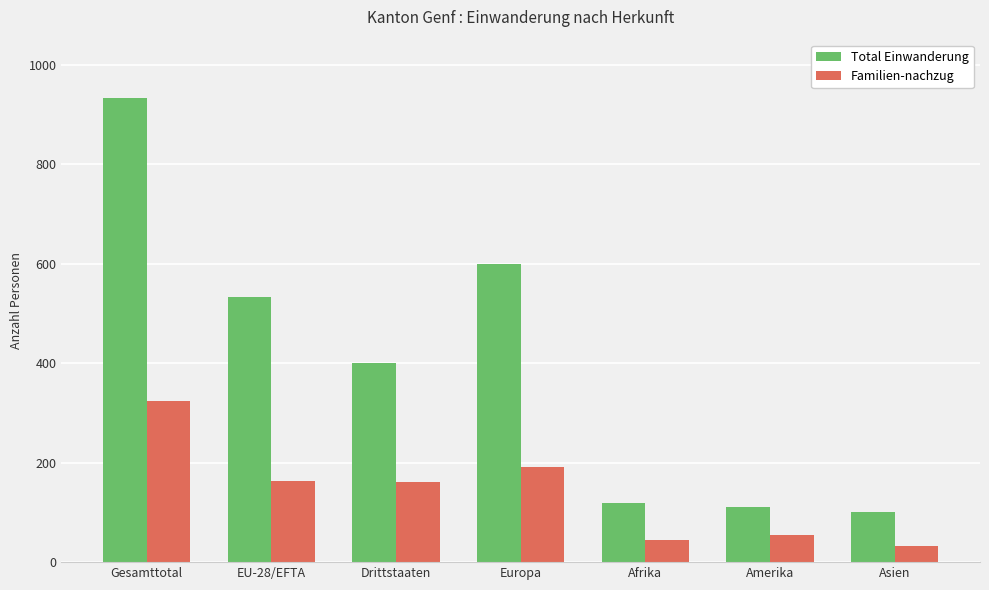

What is the label of the 2nd bar from the right?

Amerika